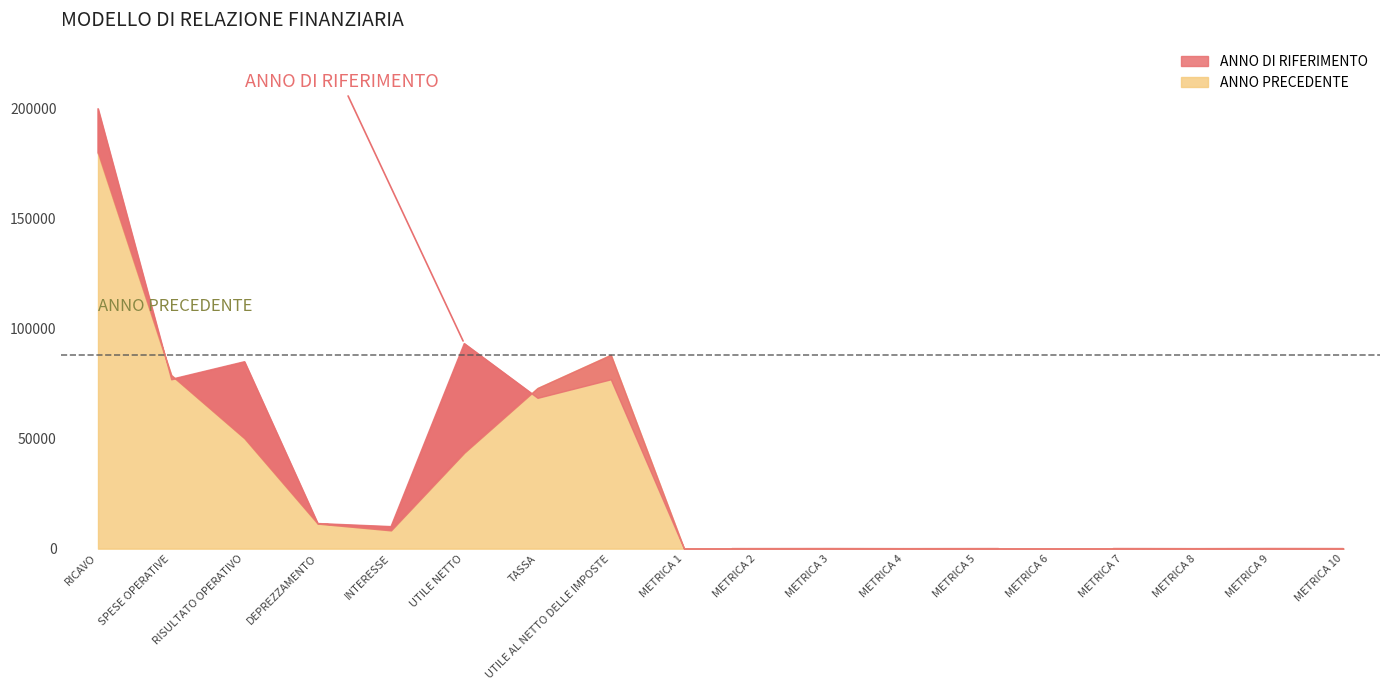

At which label is ANNO PRECEDENTE closest to 90000?

UTILE AL NETTO DELLE IMPOSTE